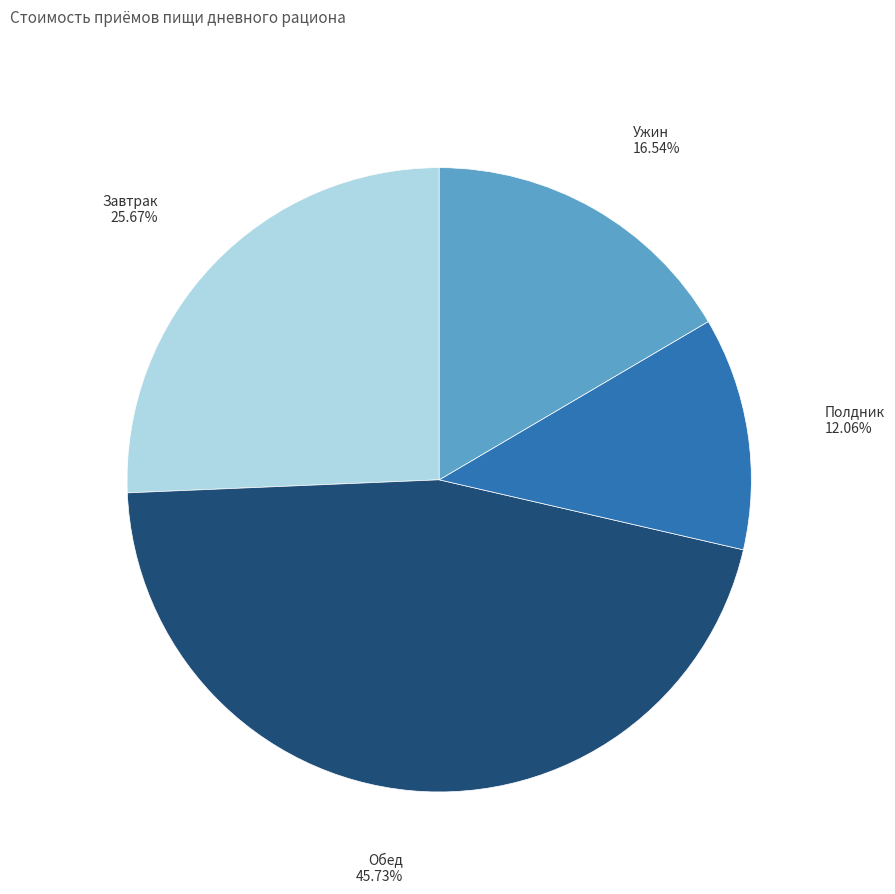

Combined, do Обед and Ужин account for over 50%?

Yes